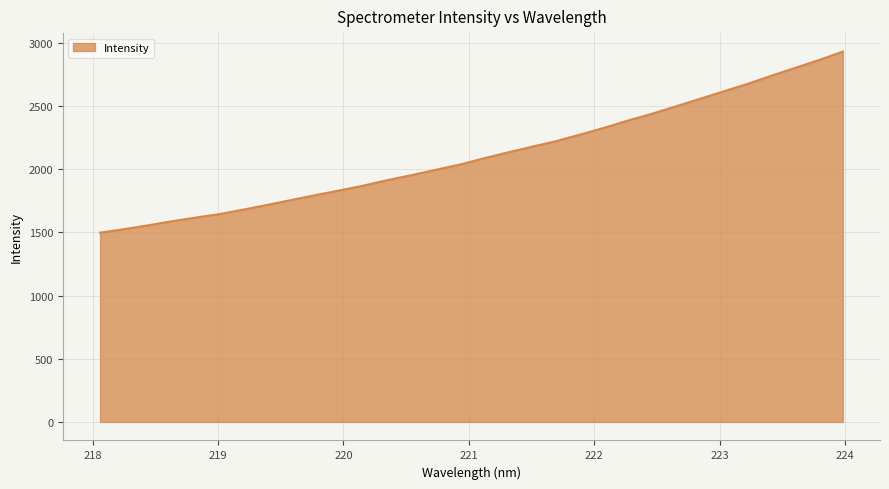

What is the difference between the maximum and minimum values?

1432.7